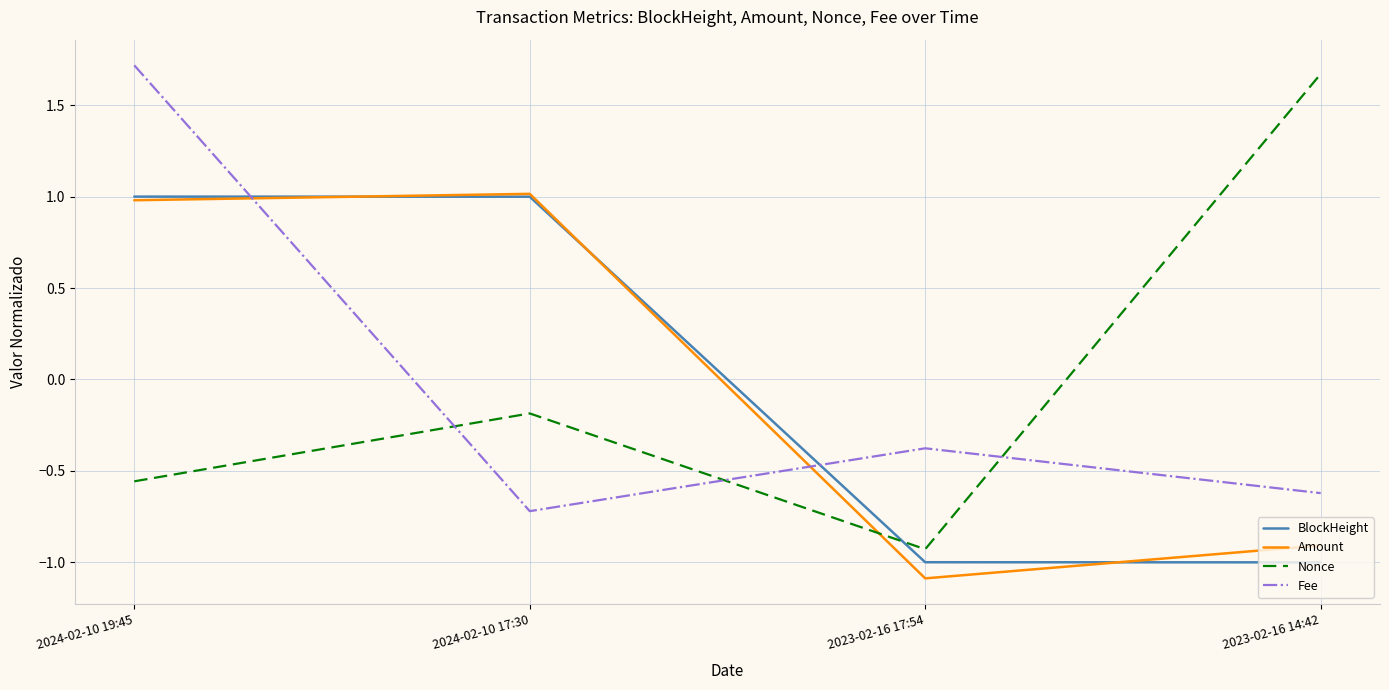

Is the value of Fee at 2024-02-10 17:30 greater than the value of BlockHeight at 2023-02-16 14:42?

Yes